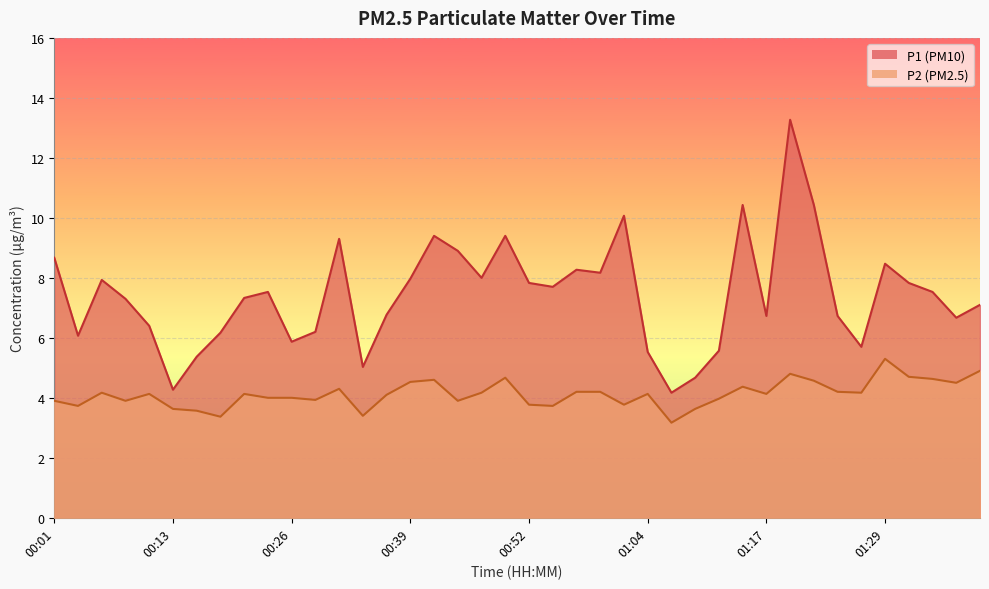

Rank the series by their average value, from highest to lowest.

P1, P2